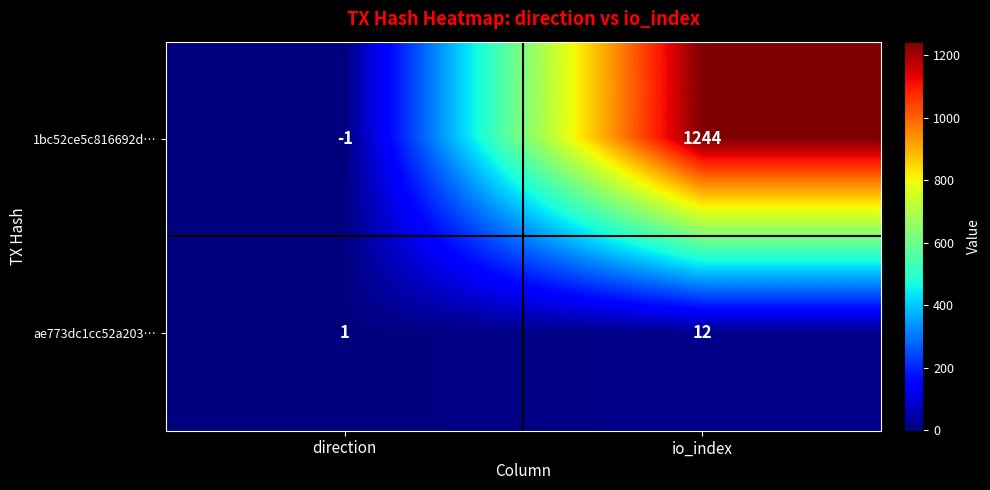

What is the total value across all series at io_index?

1256